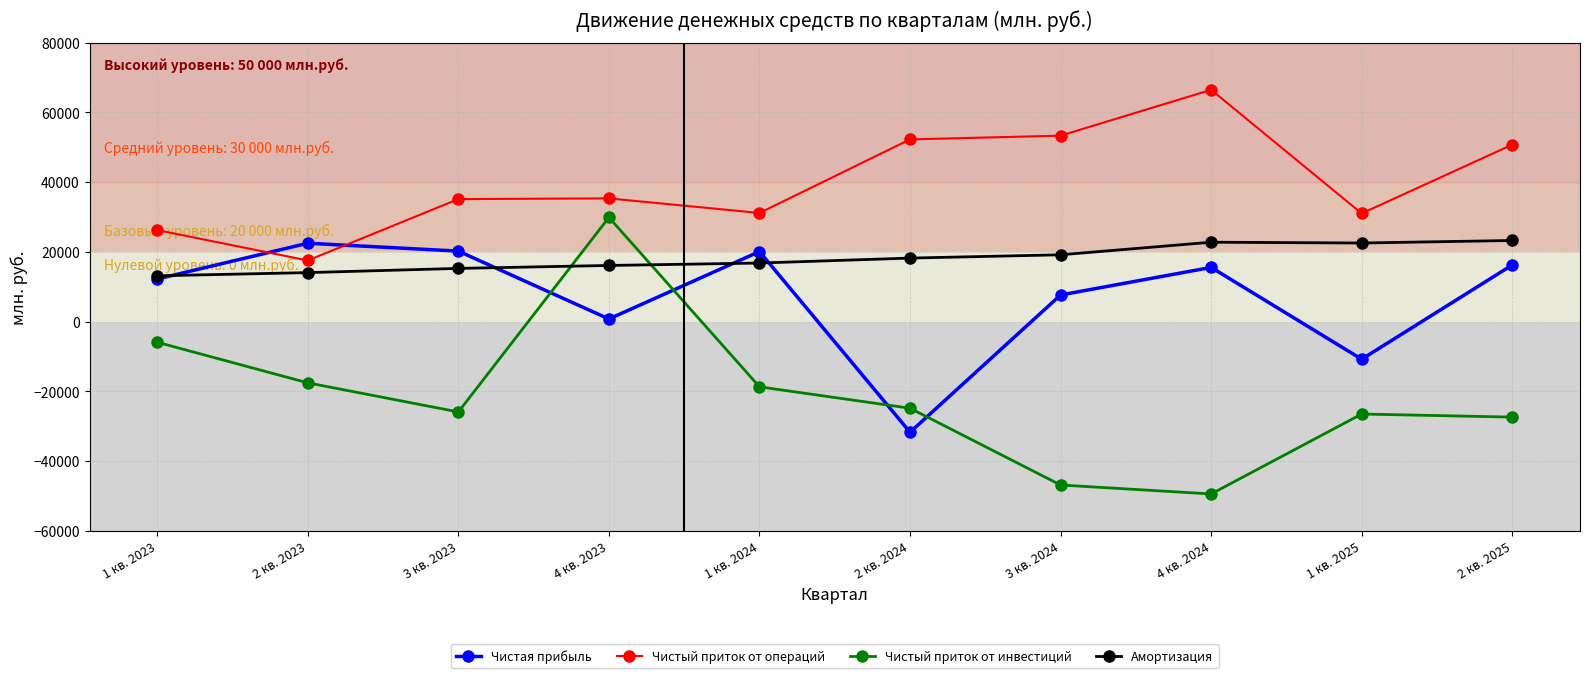

At how many categories does at least one series exceed 61287?

1